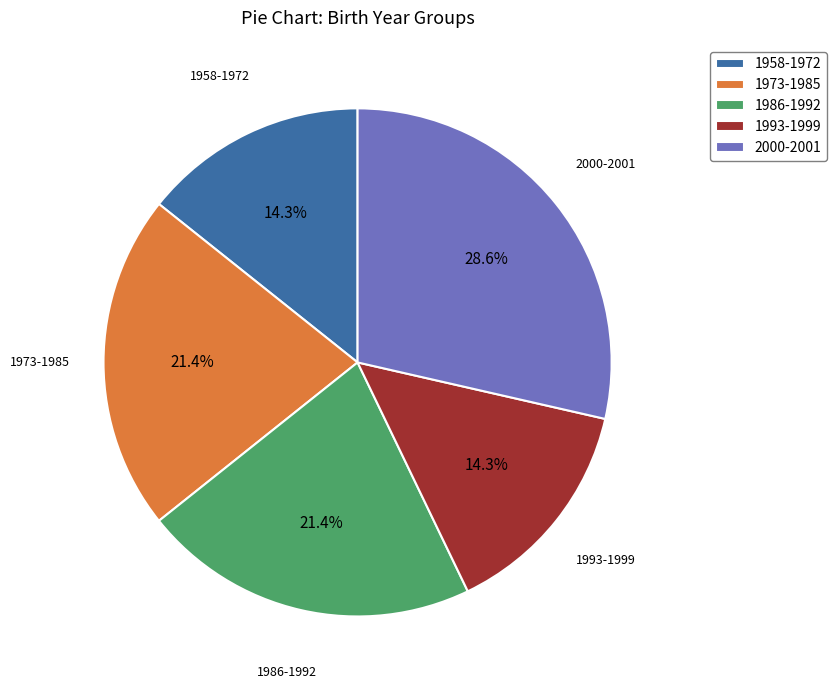

Does any single category account for the majority?

No